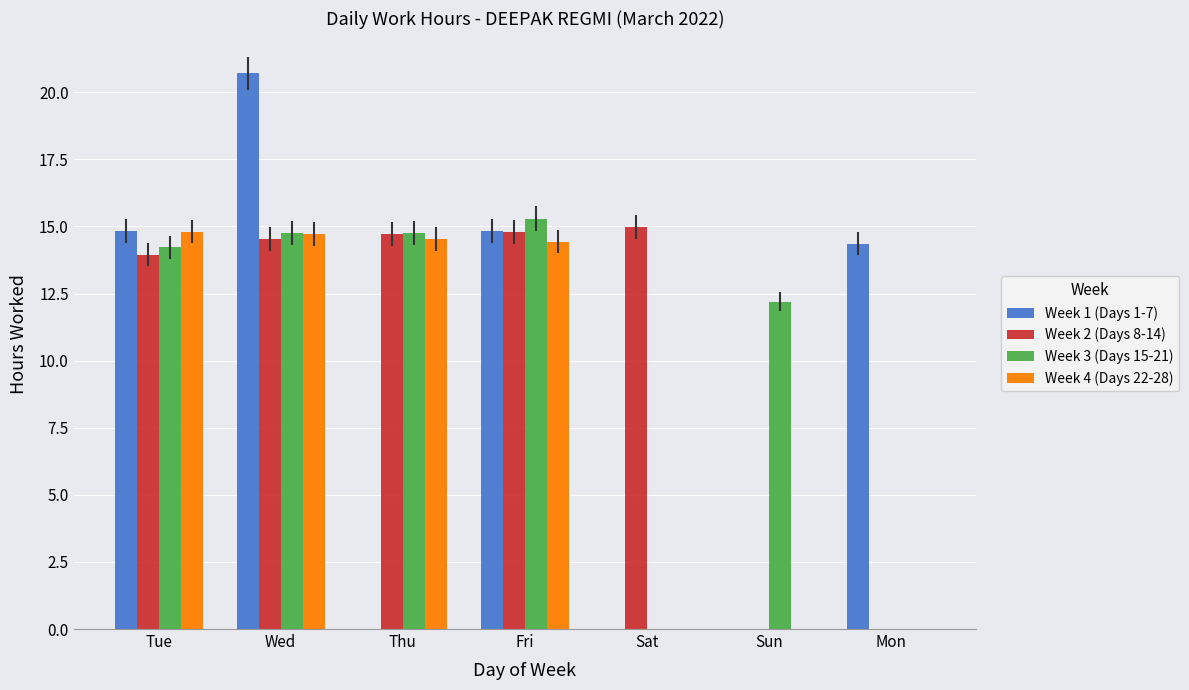

What is the sum of the Week 3 (Days 15-21) values at Thu and Tue?

29.0